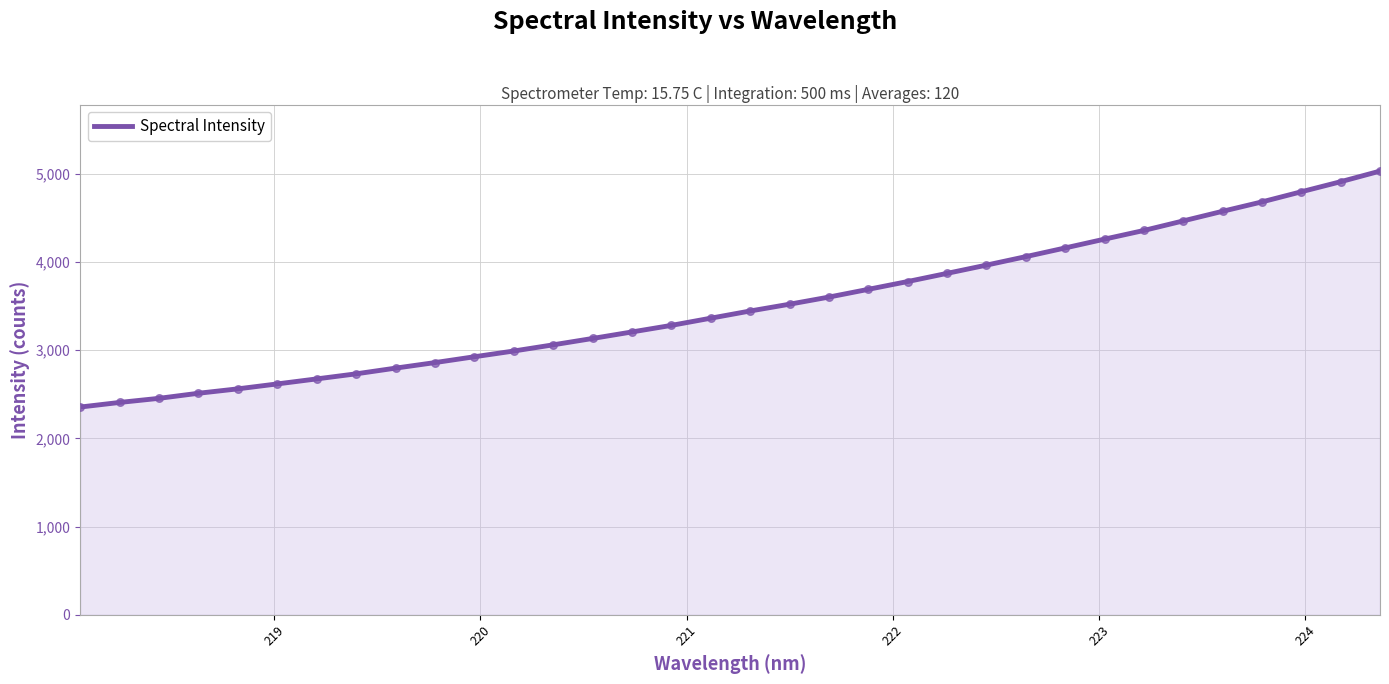

What is the difference between the maximum and minimum values?

2675.1